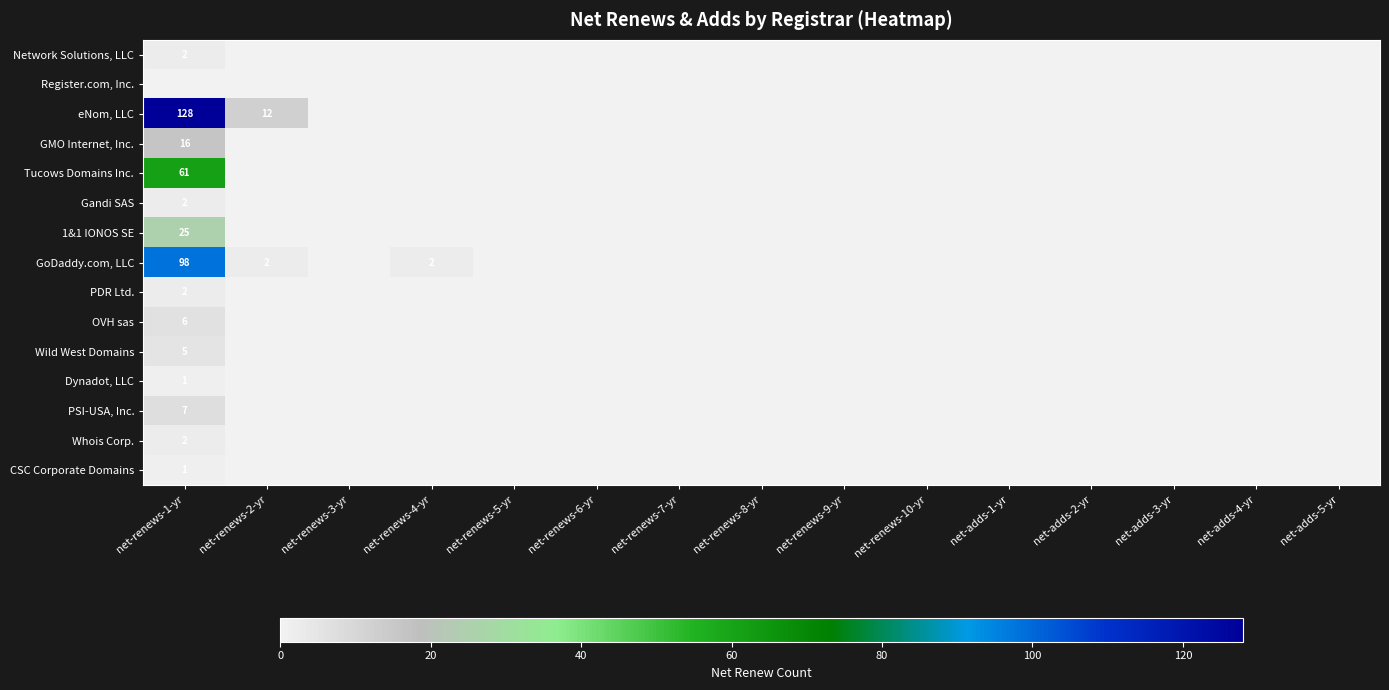

At net-adds-3-yr, list the series in order from largest to smallest.

Network Solutions, LLC, Register.com, Inc., eNom, LLC, GMO Internet, Inc., Tucows Domains Inc., Gandi SAS, 1&1 IONOS SE, GoDaddy.com, LLC, PDR Ltd., OVH sas, Wild West Domains, Dynadot, LLC, PSI-USA, Inc., Whois Corp., CSC Corporate Domains